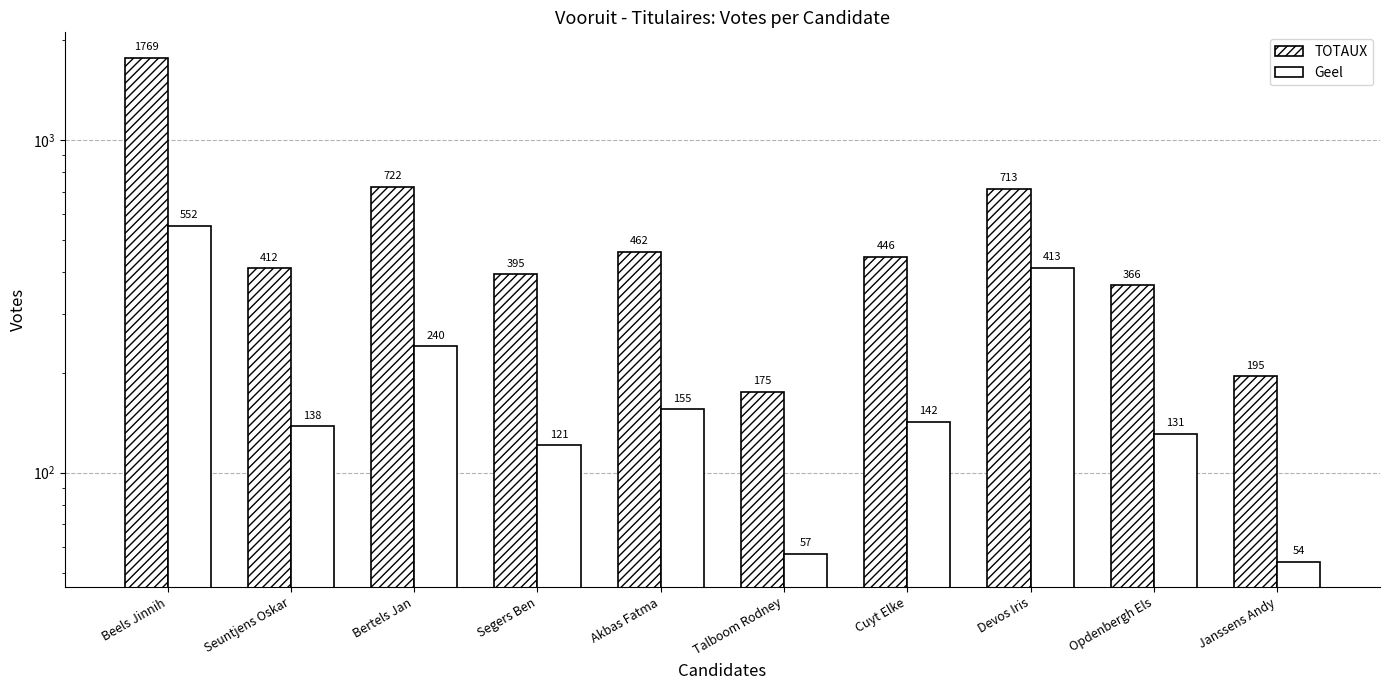

What is the highest value of the TOTAUX series?

1769